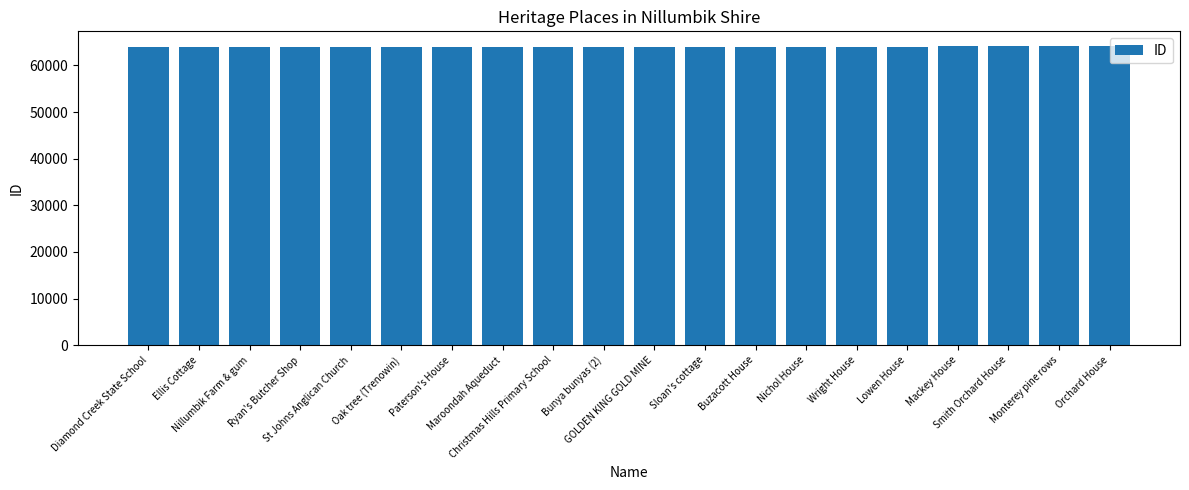

What is the minimum value shown in the chart?

64018